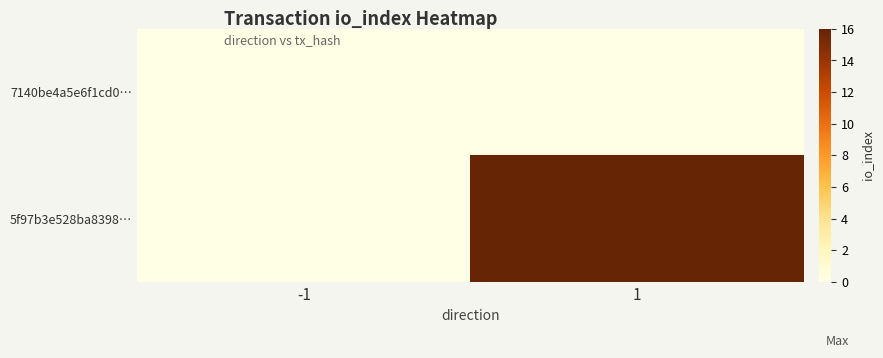

Reading right to left, extract all data points from this chart.

7140be4a5e6f1cd0…: 1=0	-1=0
5f97b3e528ba8398…: 1=16	-1=0